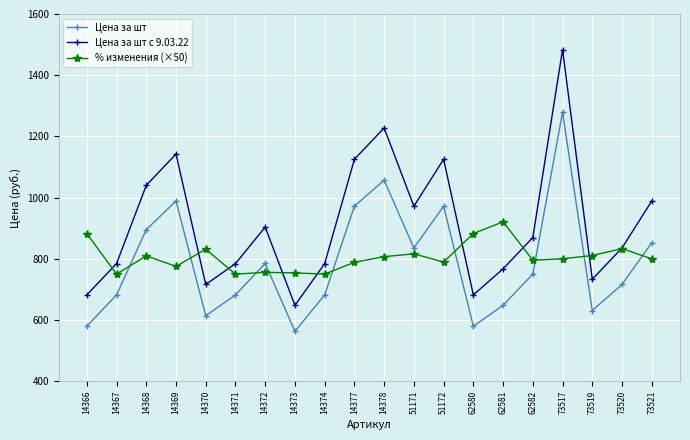

Does the chart have visible grid lines?

Yes